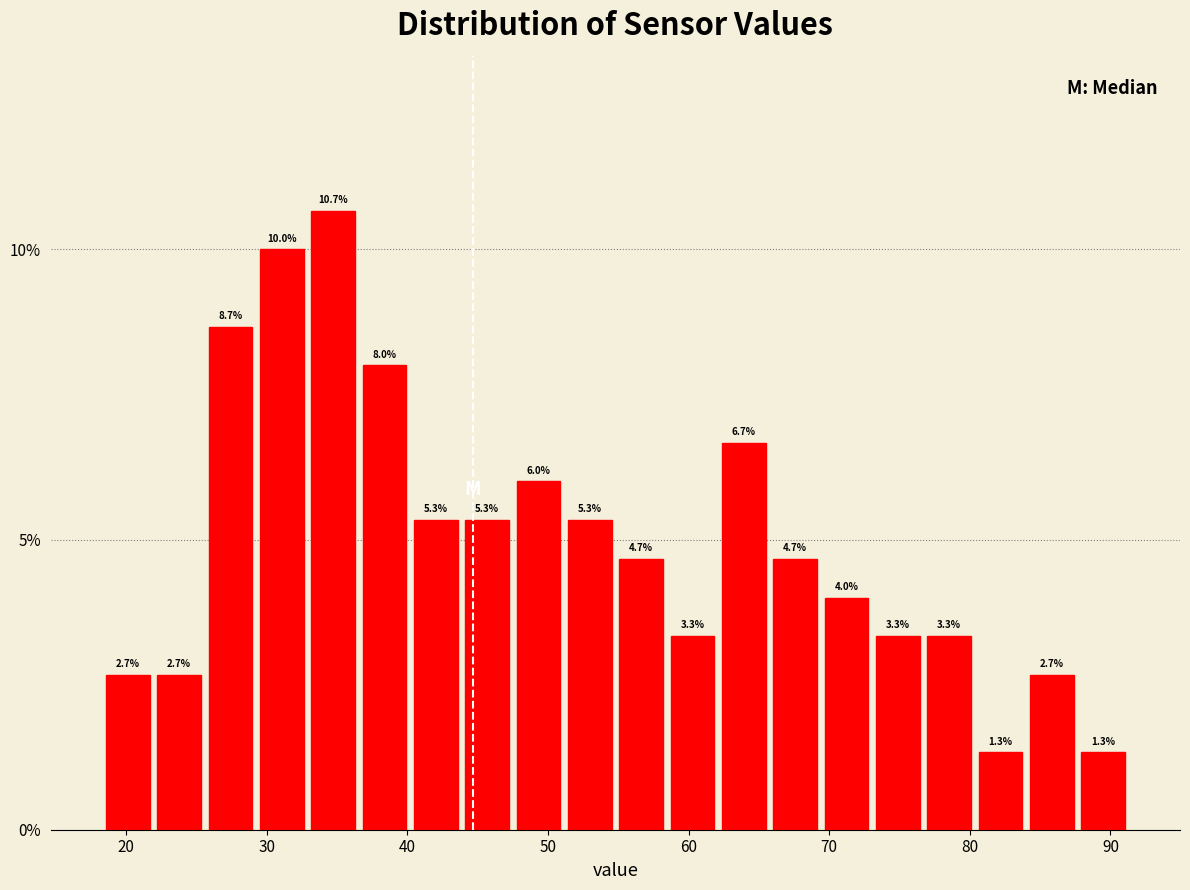

Read against the x-axis, roughly where is the centre of the tallest bar?

35